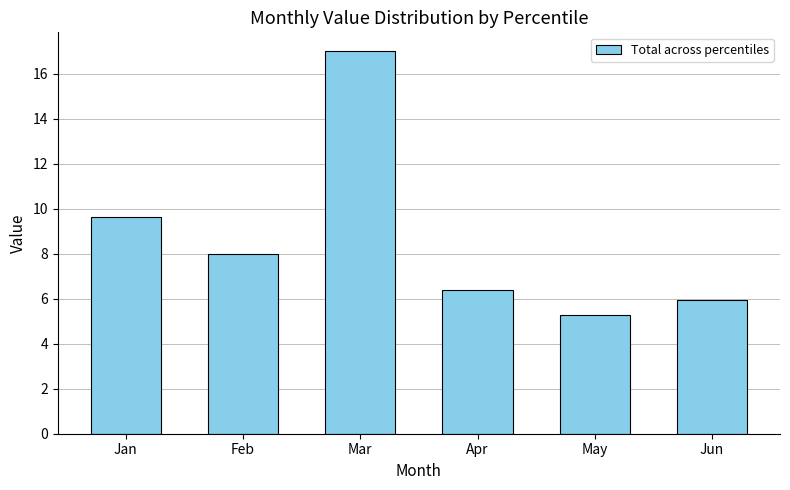

Where is the data nearest to the value 11?

Jan